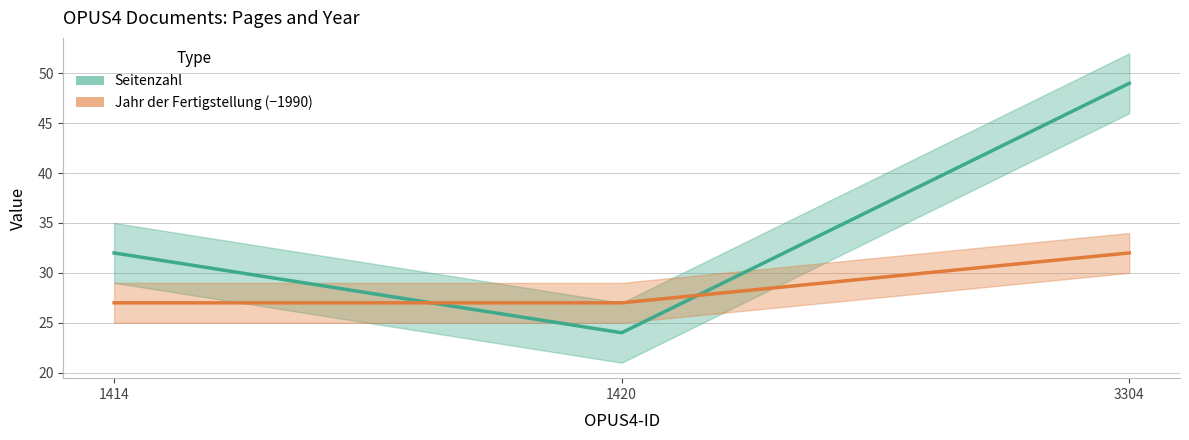

How many data points in Jahr der Fertigstellung (−1990) are above 27?

1